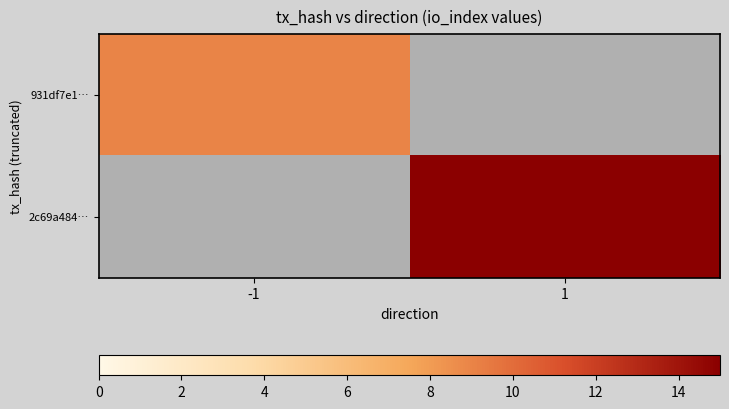

Rank the series by their maximum value, from lowest to highest.

931df7e1…, 2c69a484…